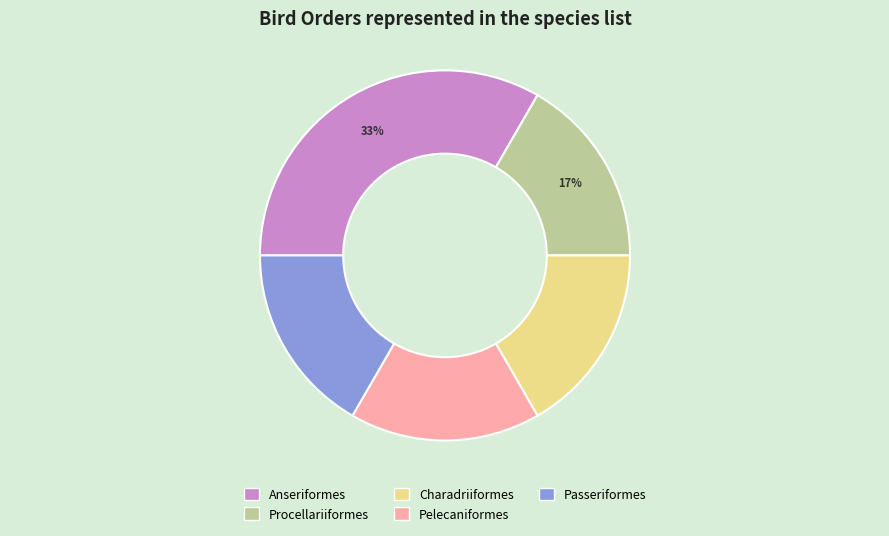

Does any single category account for the majority?

No